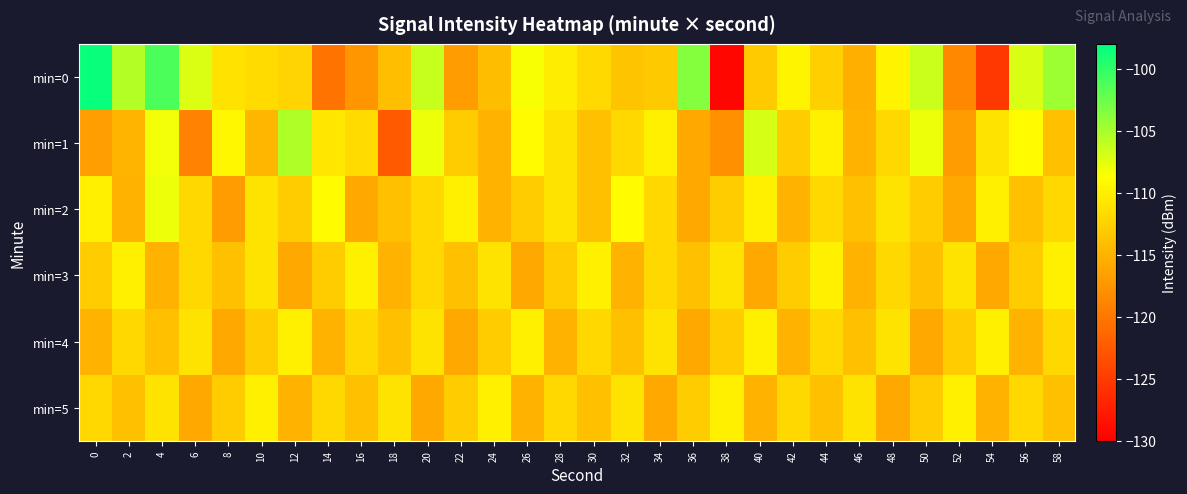

At 42, list the series in order from smallest to largest.

min=2, min=4, min=1, min=3, min=5, min=0